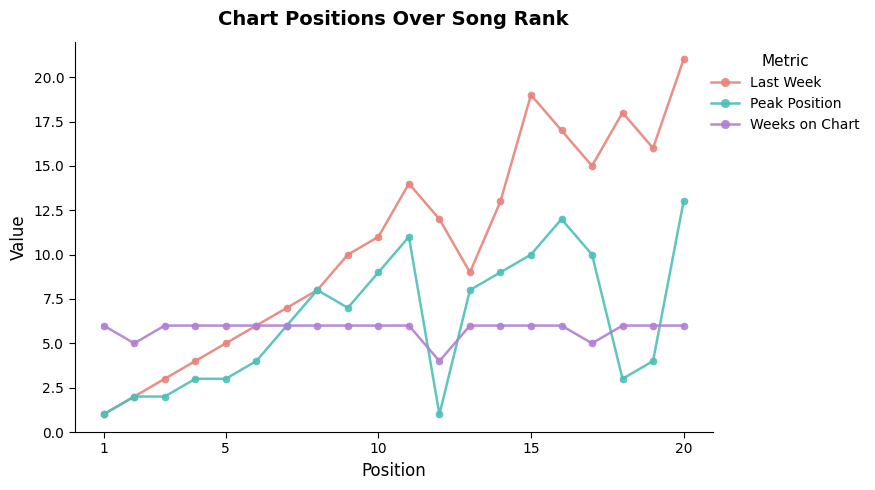

Rank the series by their maximum value, from highest to lowest.

Last Week, Peak Position, Weeks on Chart